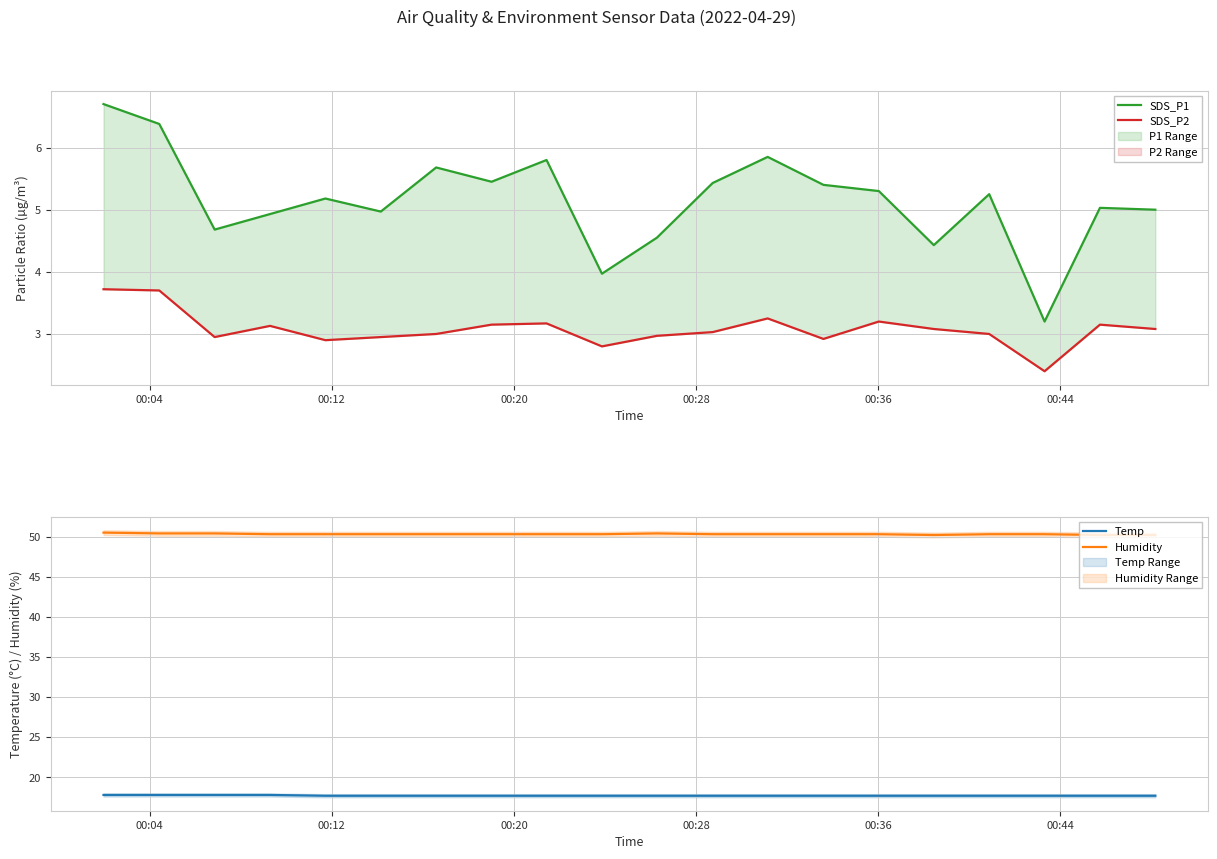

Count the number of data series in this chart.

4